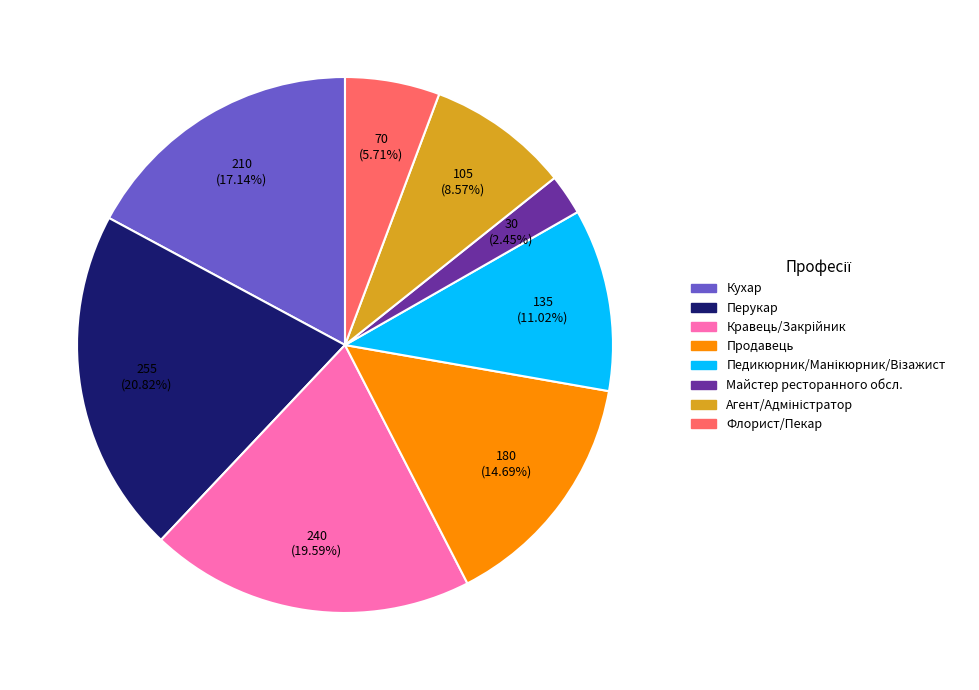

Is there a majority slice in this chart?

No